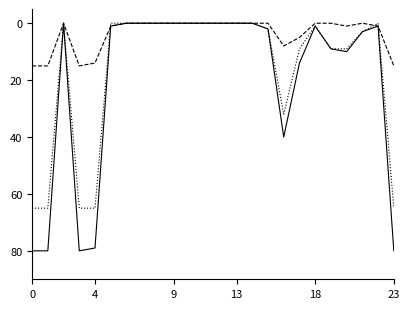

What is the greatest value displayed?

80